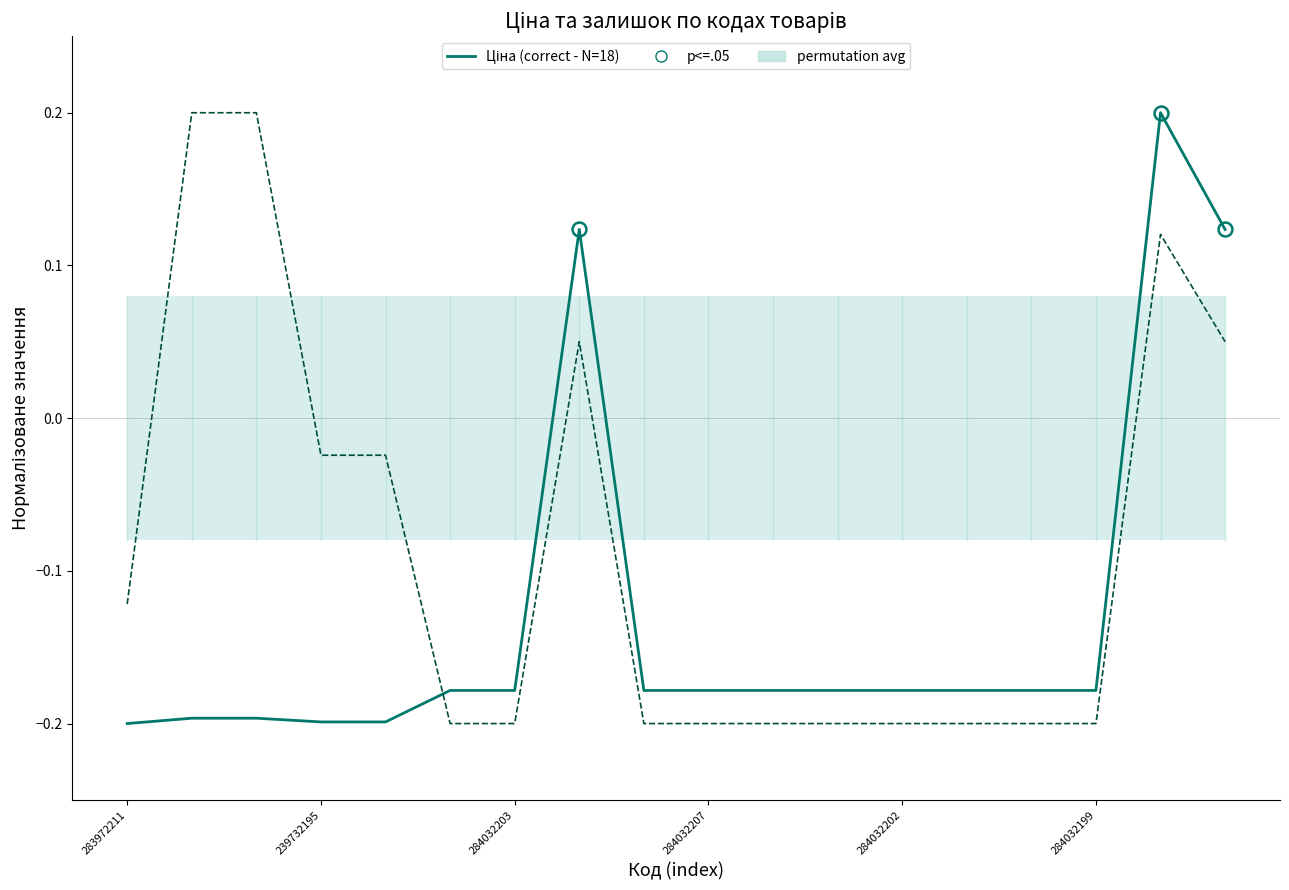

The Доп. ціна series shows -0.3 at 8. True or false?

False